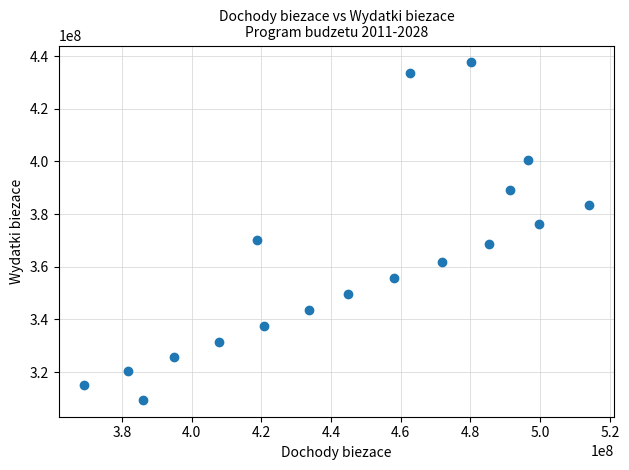

What is the range of Y values (max minus min)?

128171725